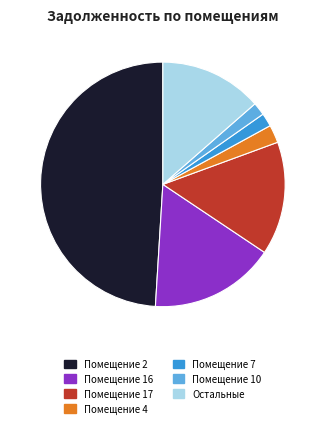

Does Остальные account for over 50% of the chart?

No